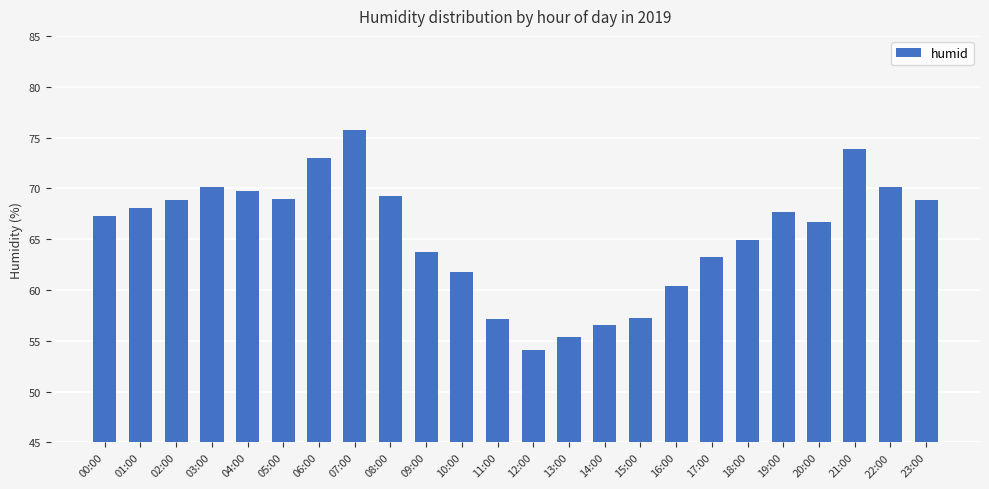

What is the label of the 18th bar from the right?

06:00